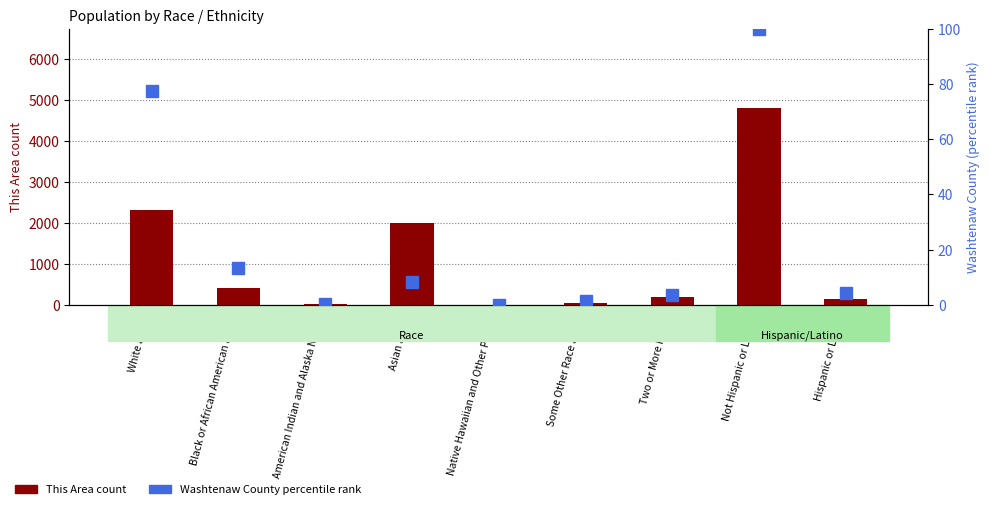

Which category has the lowest value across all series?

Native Hawaiian and Other Pacific